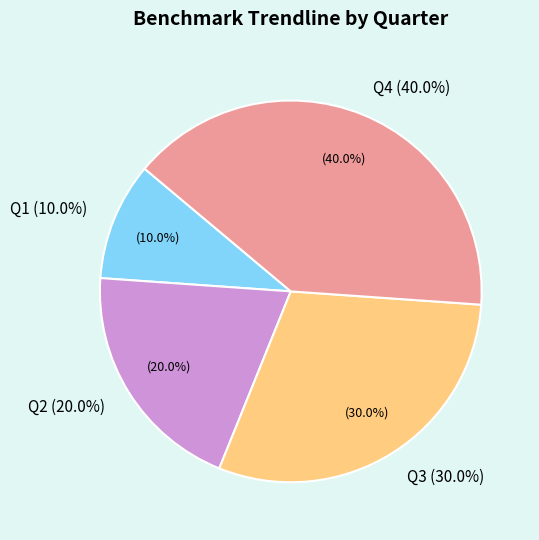

Does any single category account for the majority?

No